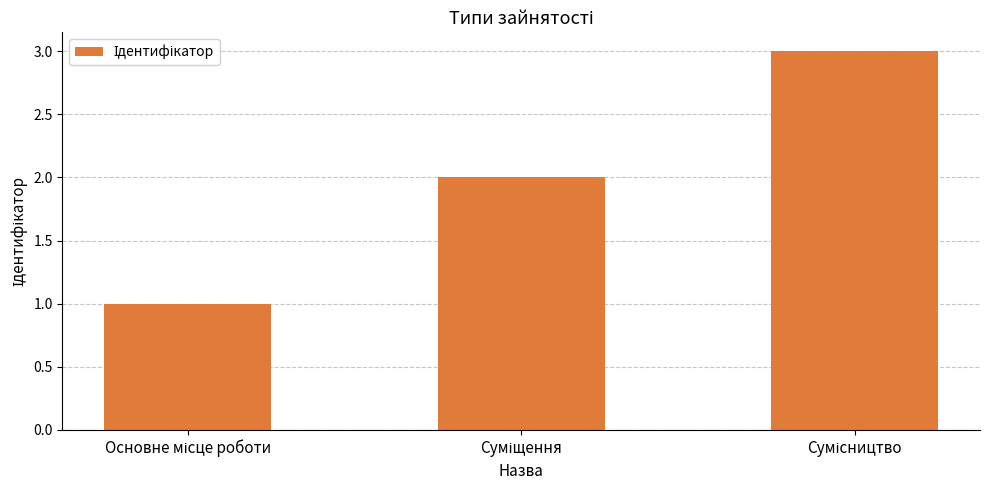

What is the sum of all values?

6